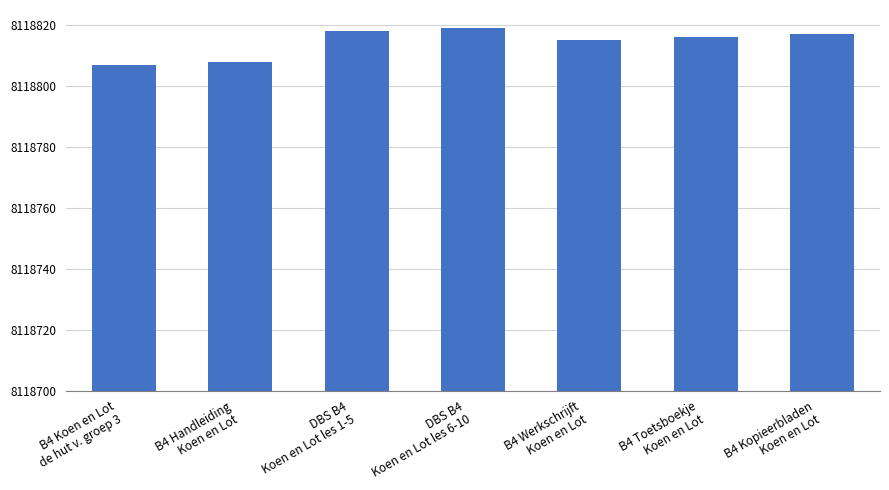

The chart shows a value of 8118807 at B4 Koen en Lot
de hut v. groep 3. True or false?

True